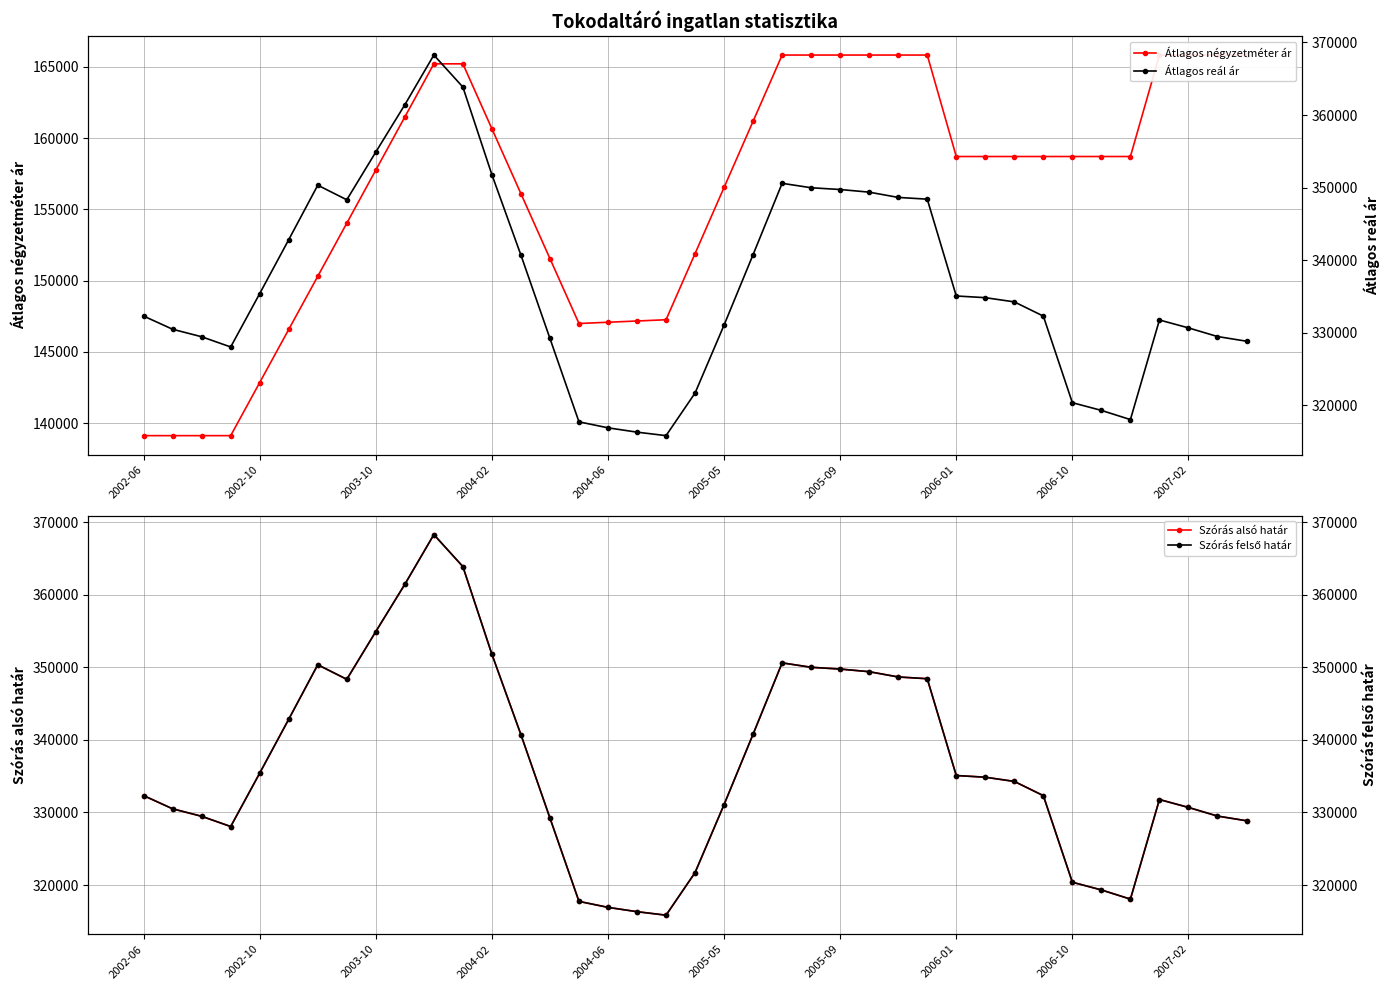

How many lines are shown in the chart?

4